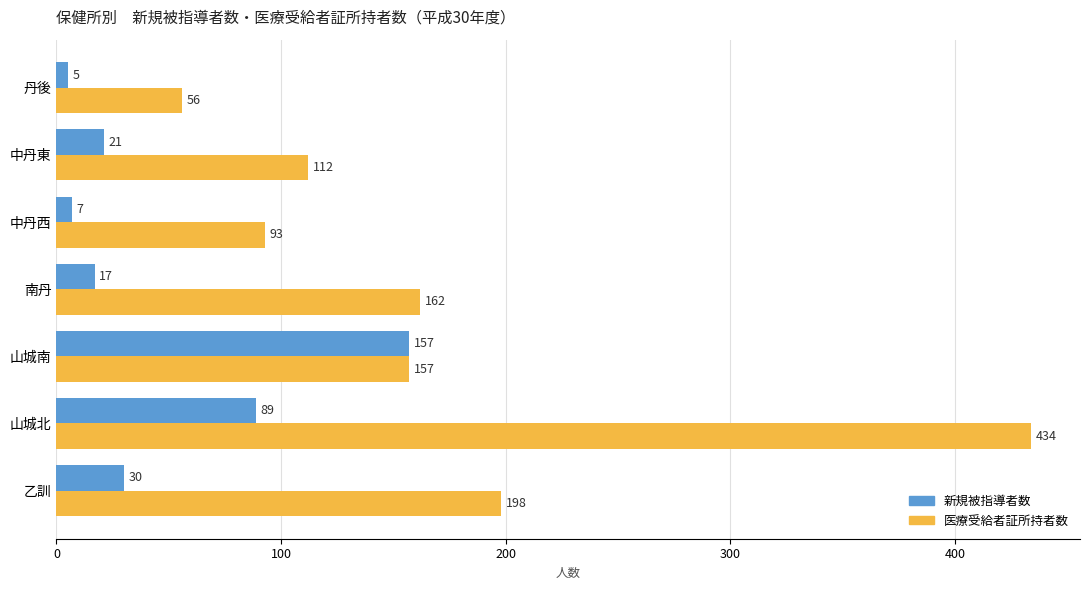

True or false: 医療受給者証所持者数 has a value of 281 at 山城南.

False